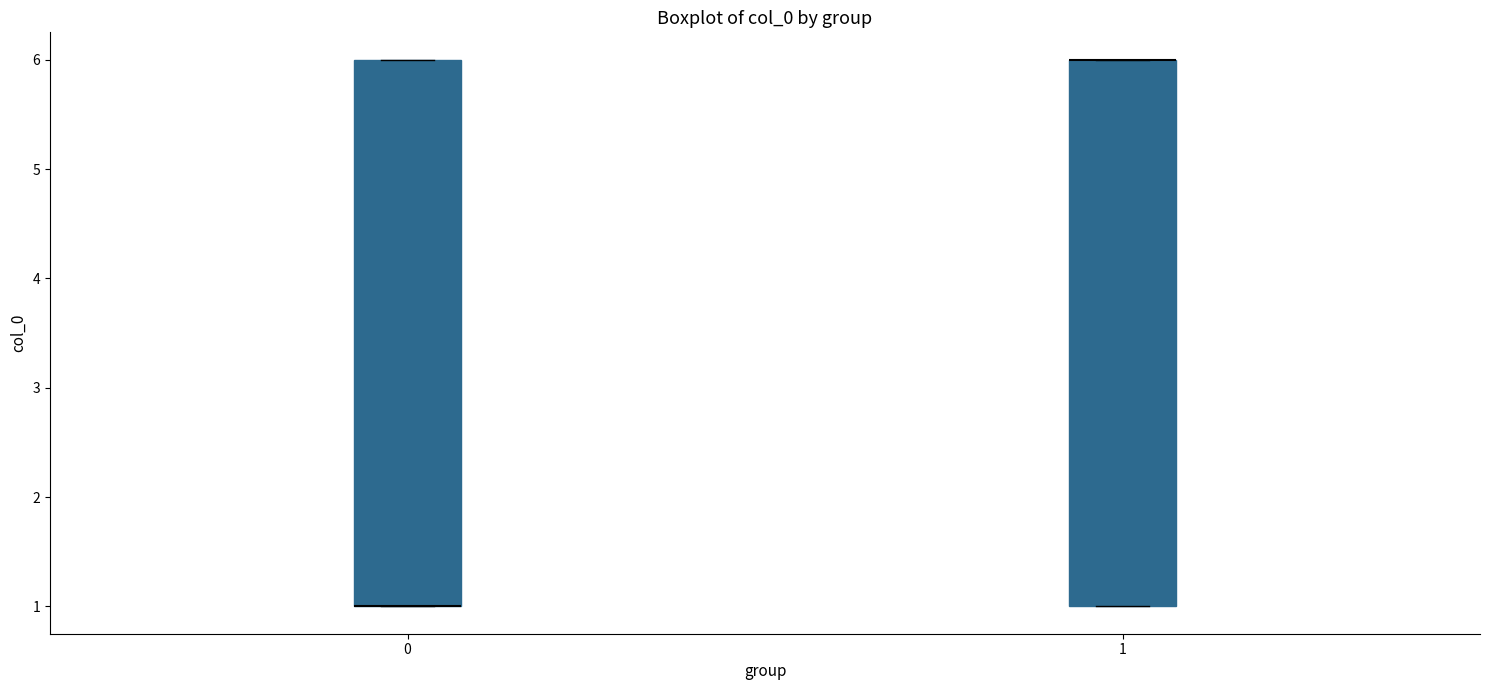

Reading left to right, read every box against the y-axis: the position of its median line, the range the box covers, and the ends of its whiskers. The values are not printed on the chart, so give them approximately, as read against the axis.

0: median 1 (drawn on the box's lower edge), box 1 to 6, whiskers 1 to 6
1: median 6 (drawn on the box's upper edge), box 1 to 6, whiskers 1 to 6